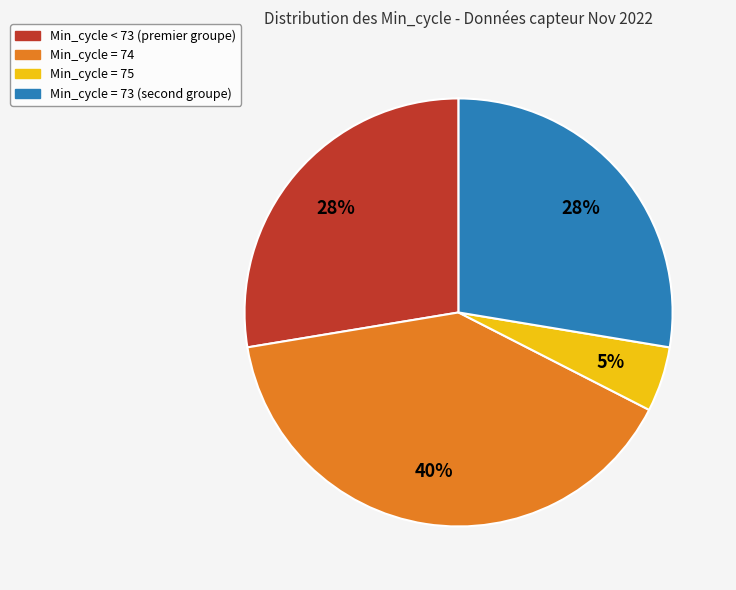

Does any single category account for the majority?

No